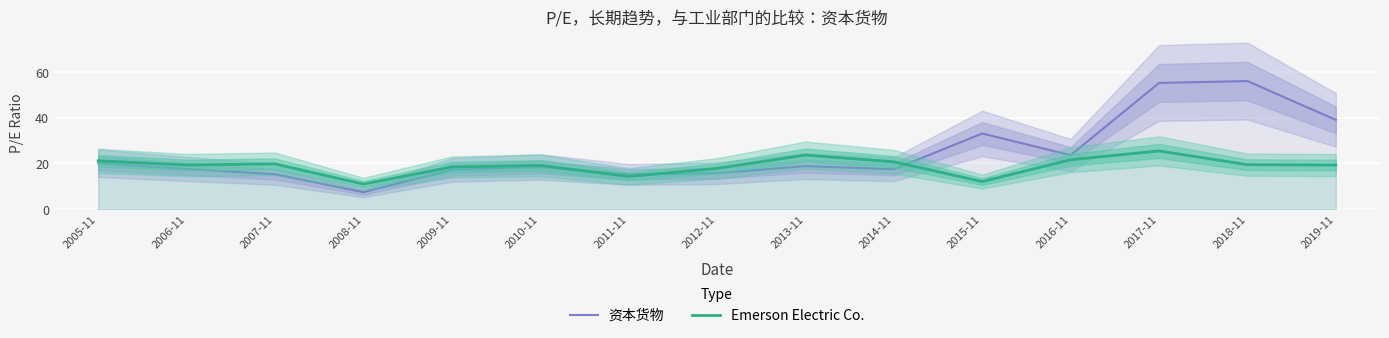

What is the highest value of the Emerson Electric Co. series?

25.5